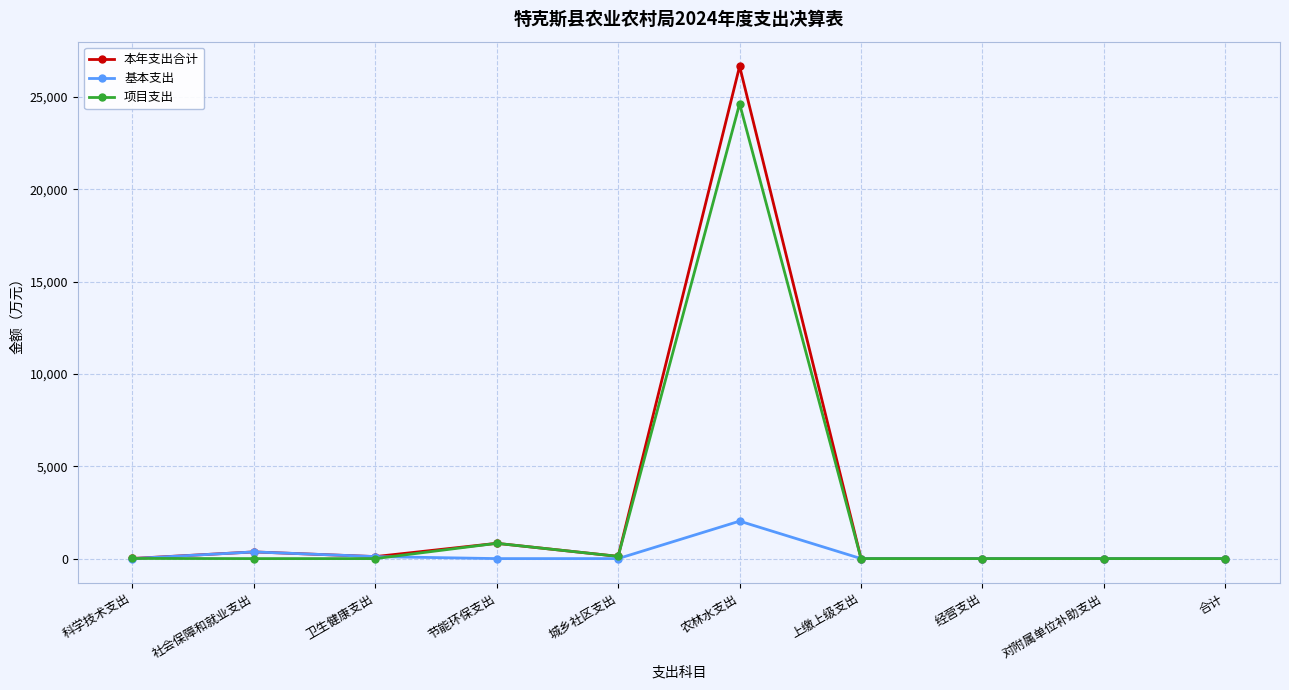

The value of 项目支出 at 合计 is 0.0. True or false?

True